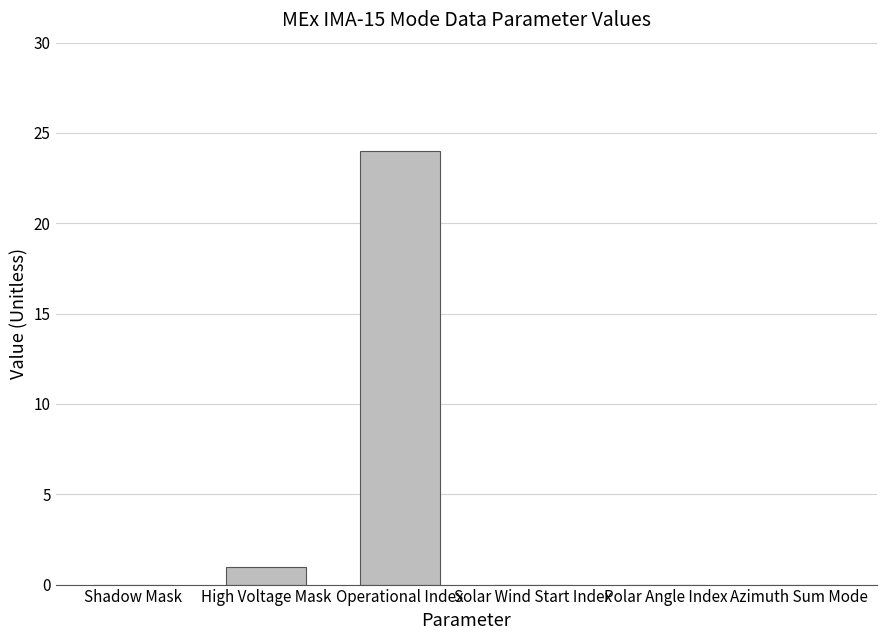

At which category does the chart reach its peak across all series?

Operational Index